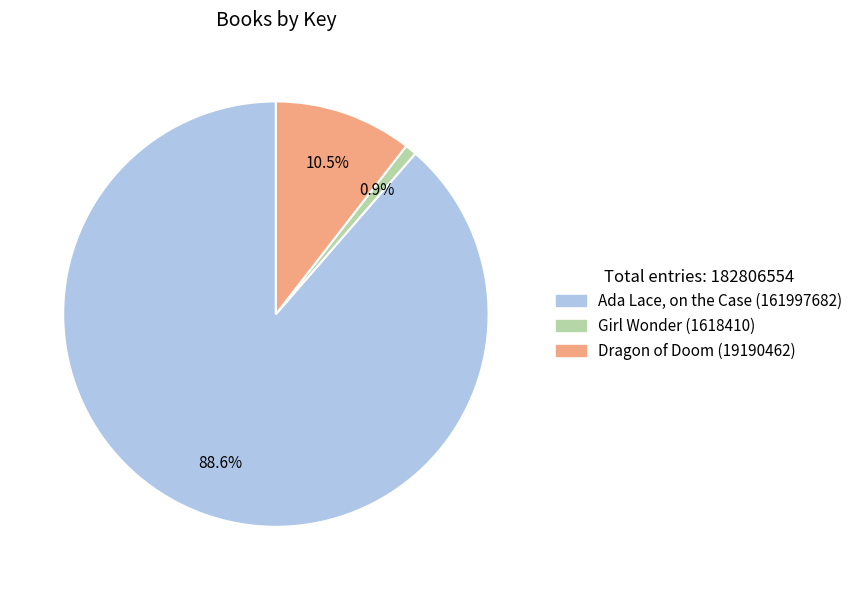

Approximately how many times larger is the value at Ada Lace, on the Case (161997682) compared to Girl Wonder (1618410)?

100.1